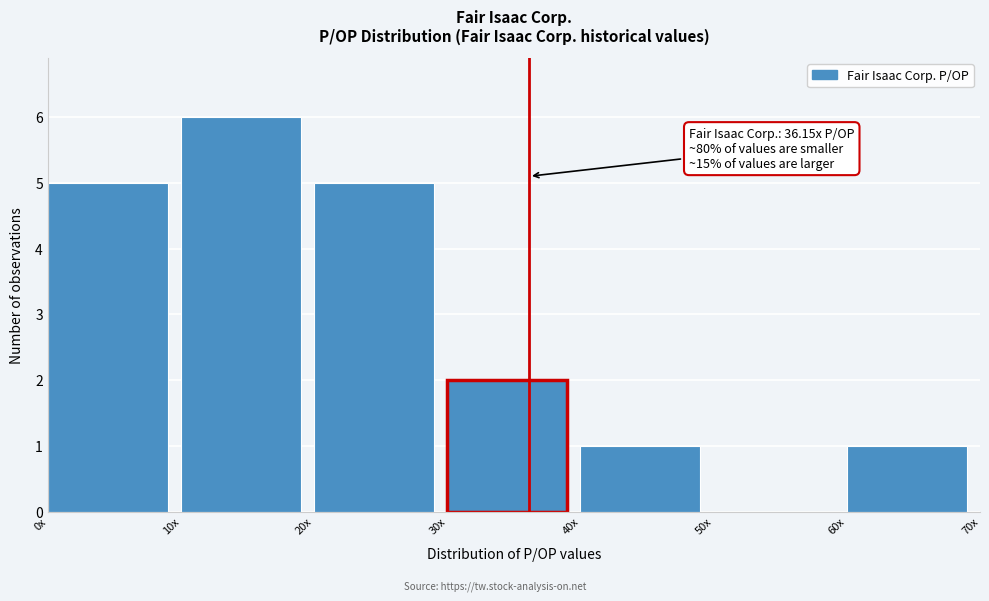

Reading left to right, transcribe all the data shown in this chart.

0x=5	10x=6	20x=5	30x=2	40x=1	50x=0	60x=1